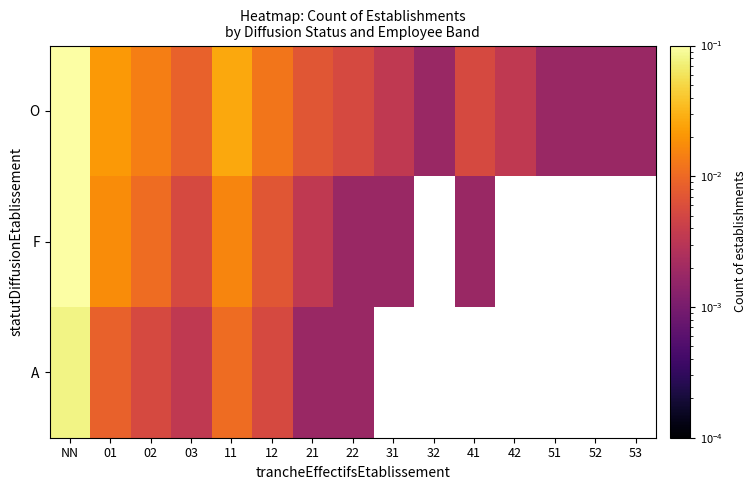

Between 03 and 31, which is larger?

03